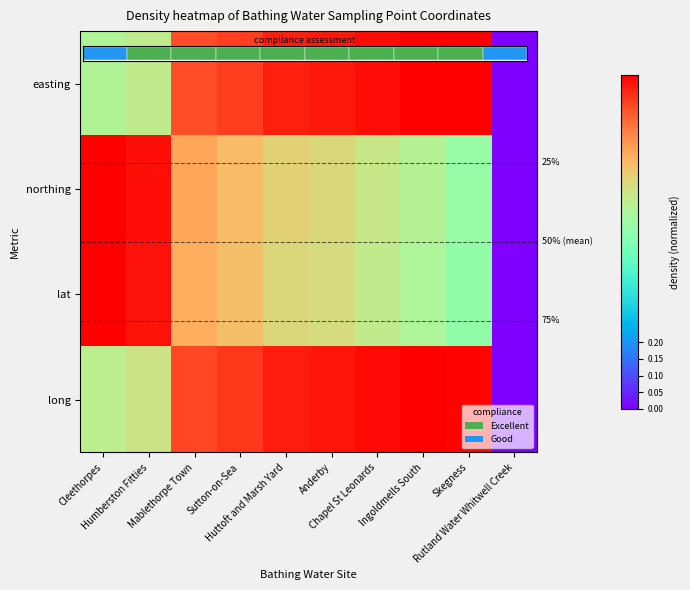

At which label does easting reach its minimum?

Rutland Water Whitwell Creek